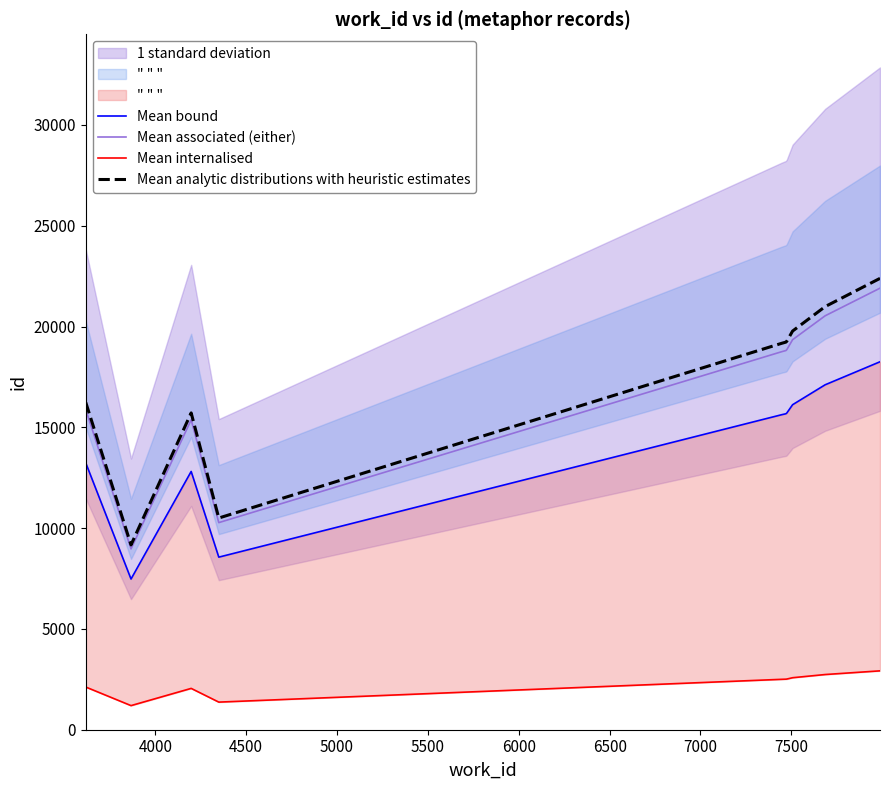

Reading left to right, extract all data points from this chart.

Mean bound: 13232.2	7474.5	12810.8	8560.5	15626.2	15673.5	15708.8	16122.0	17109.8	18252.0
Mean associated (either): 15878.7	8969.4	15372.9	10272.6	18751.5	18808.2	18850.5	19346.4	20531.7	21902.4
Mean internalised: 2117.2	1195.9	2049.7	1369.7	2500.2	2507.8	2513.4	2579.5	2737.6	2920.3
Mean analytic distributions with heuristic estimates: 16231.6	9168.7	15714.5	10500.9	19168.2	19226.2	19269.4	19776.3	20988.0	22389.1